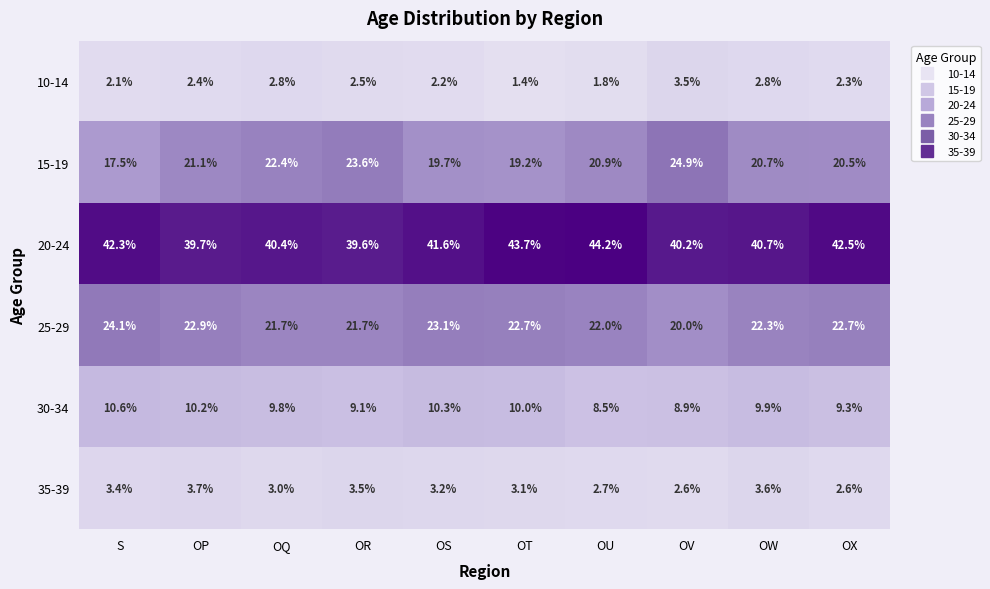

Where is 35-39 nearest to the value 3?

OQ